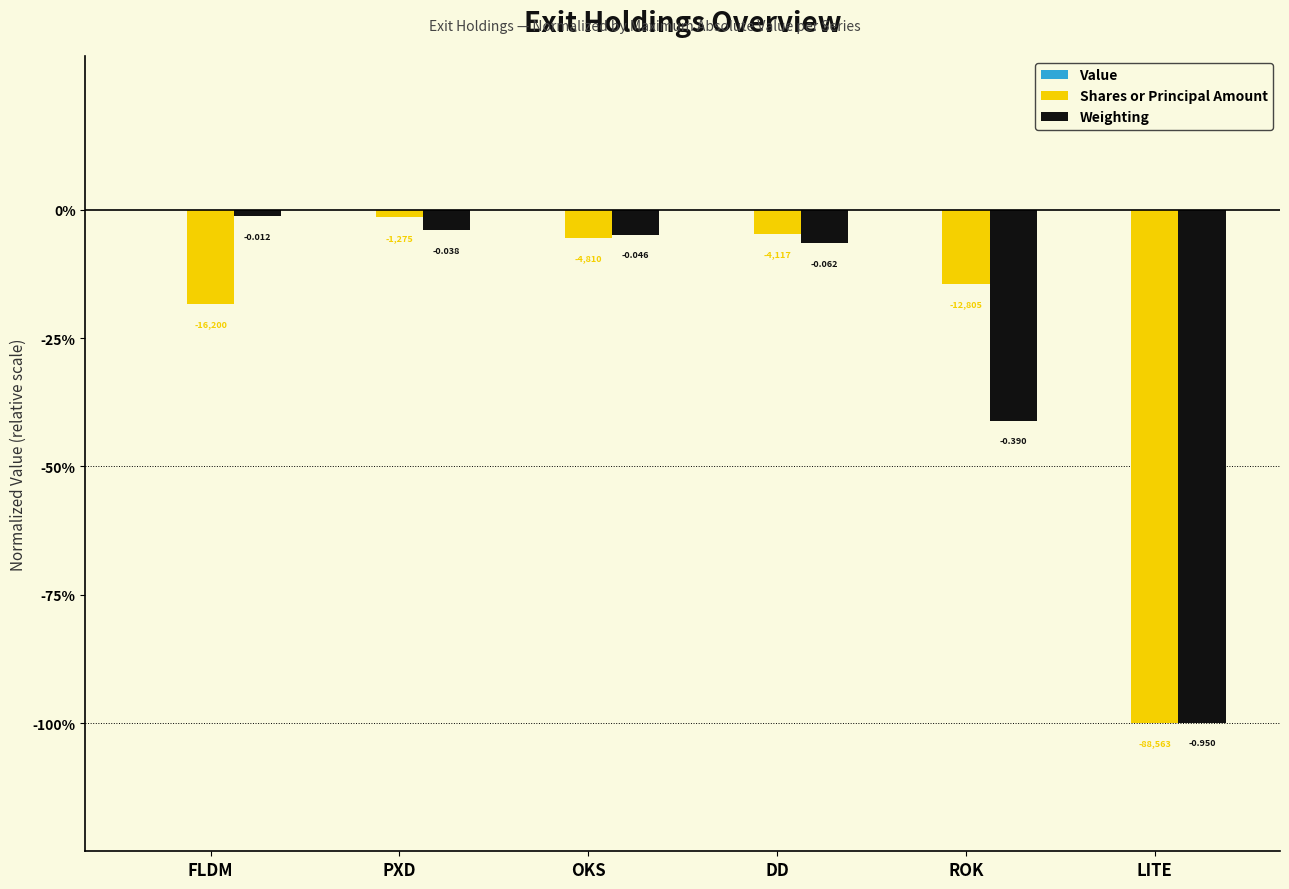

At which category is the sum across all series the highest?

PXD